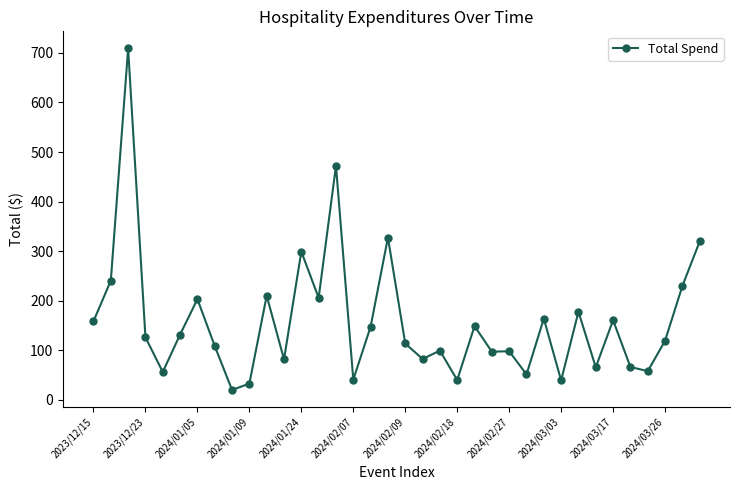

What is the value of the 26th point from the left?

51.4